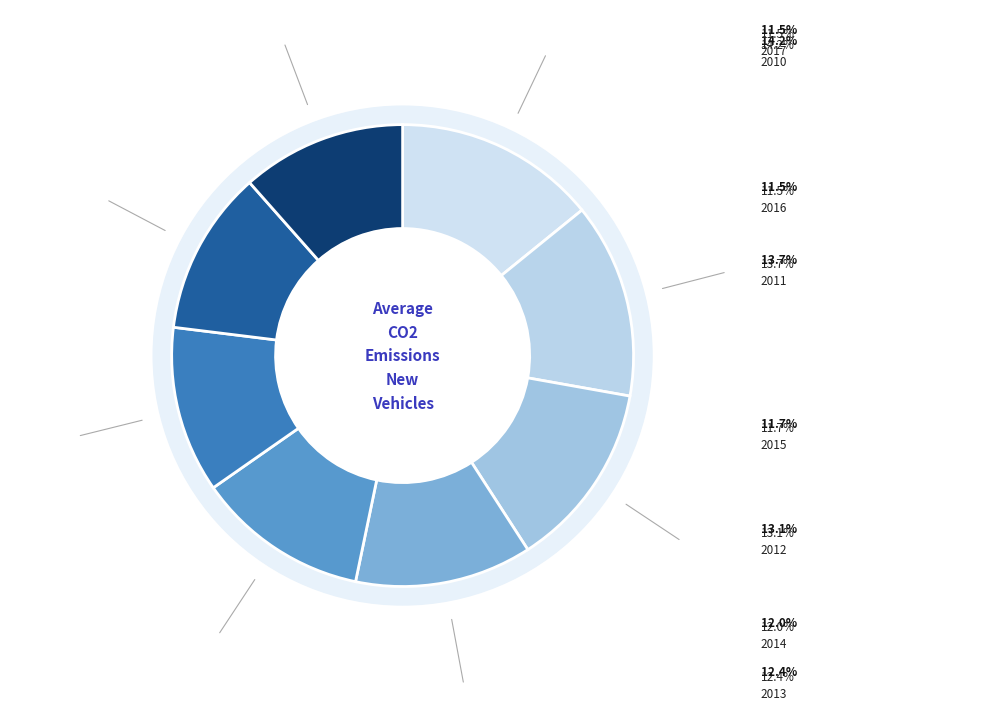

What is the smallest slice in the pie chart?

2016